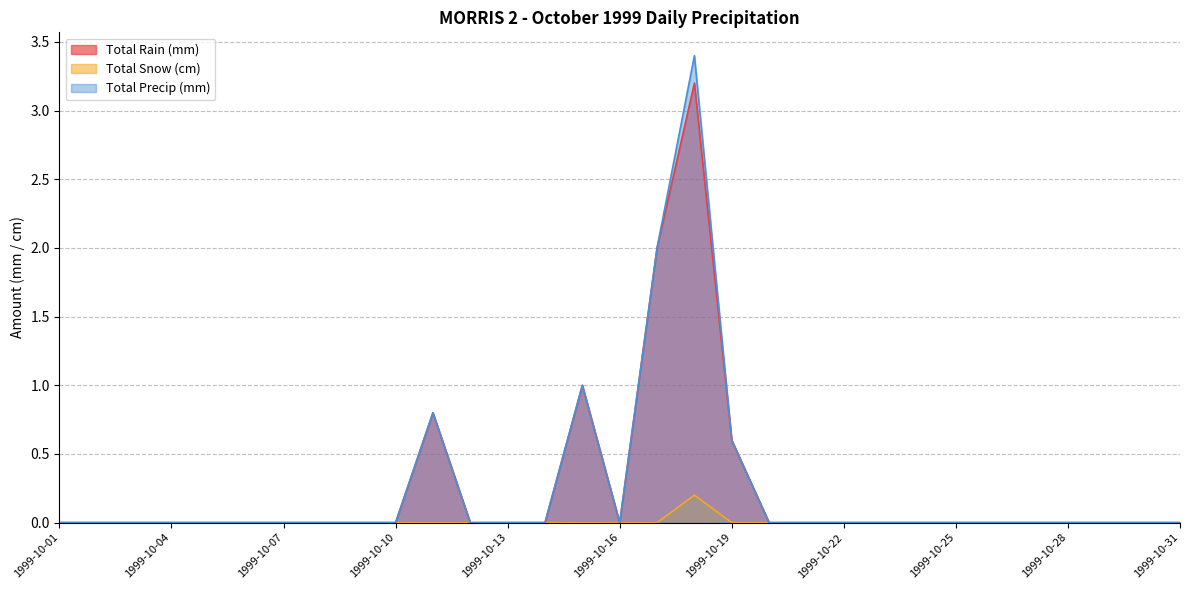

How many distinct data groups are displayed?

3